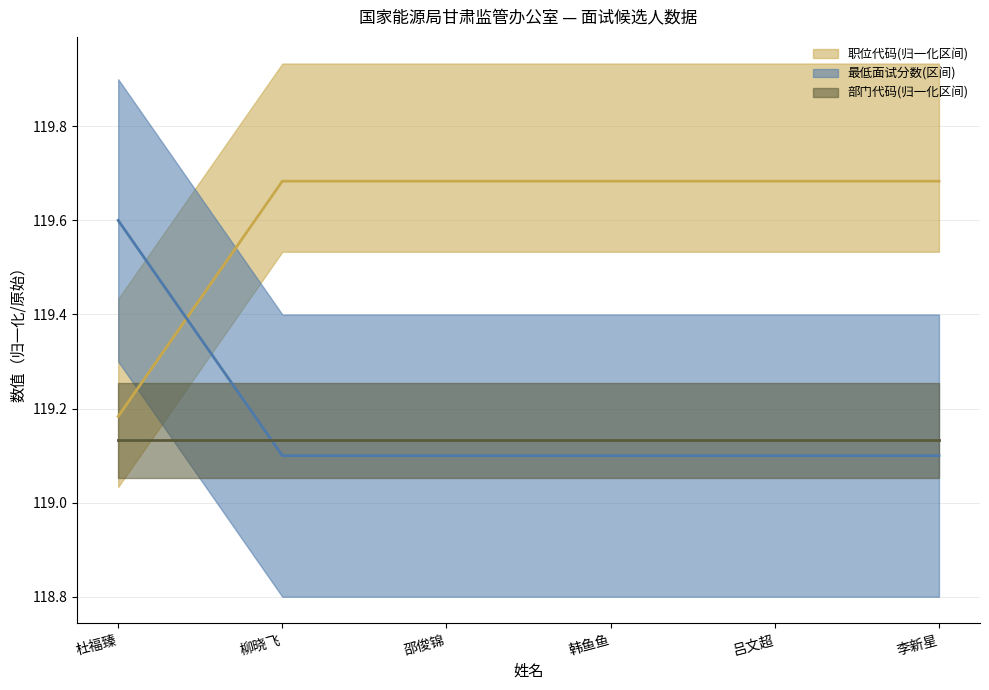

Which series ends up on top after the final intersection of 最低面试分数 and 职位代码(scaled)?

最低面试分数